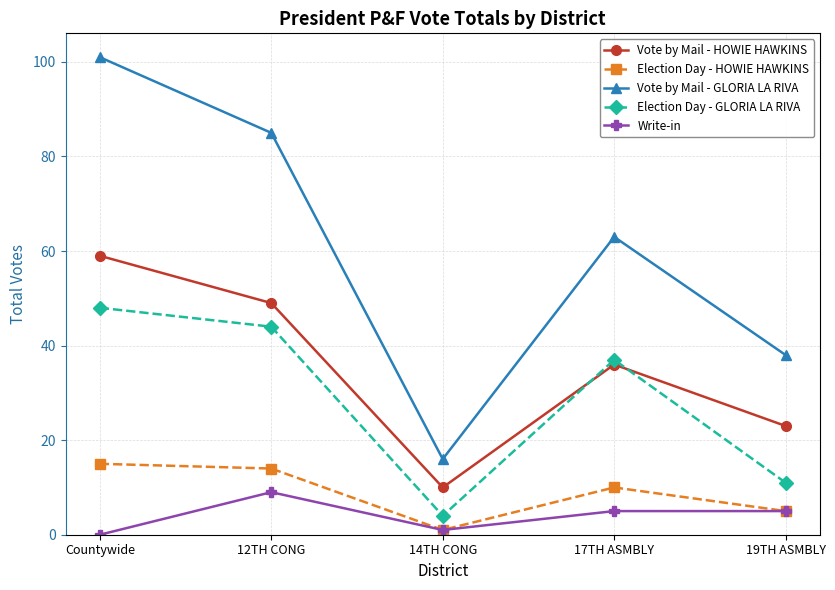

What is the average value of the Vote by Mail - GLORIA LA RIVA series?

61